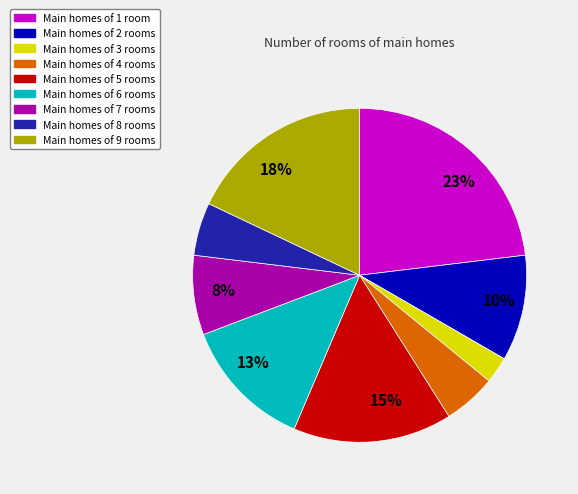

To the nearest percent, what is the average slice percentage?

11%